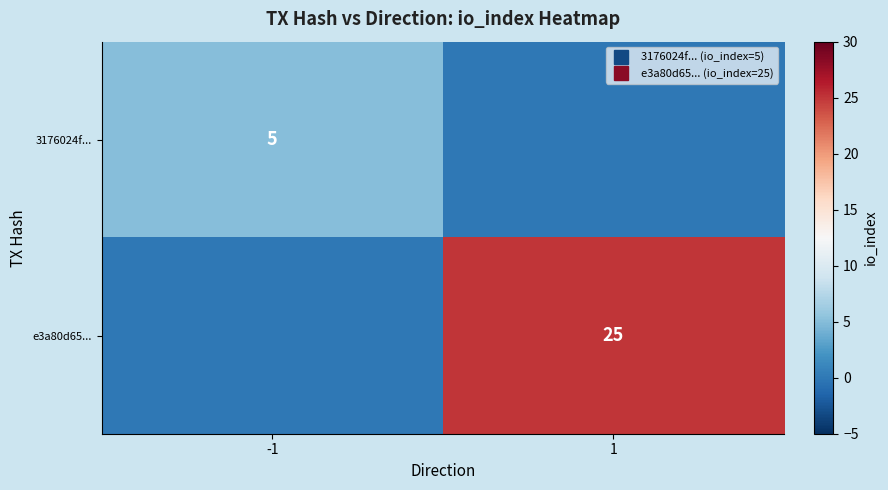

How many data points in 3176024f... are less than 5?

1